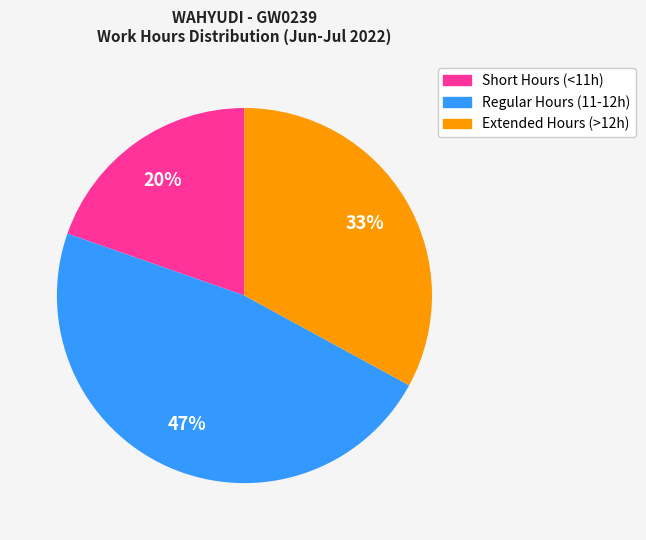

To the nearest percent, what is the average slice percentage?

33%